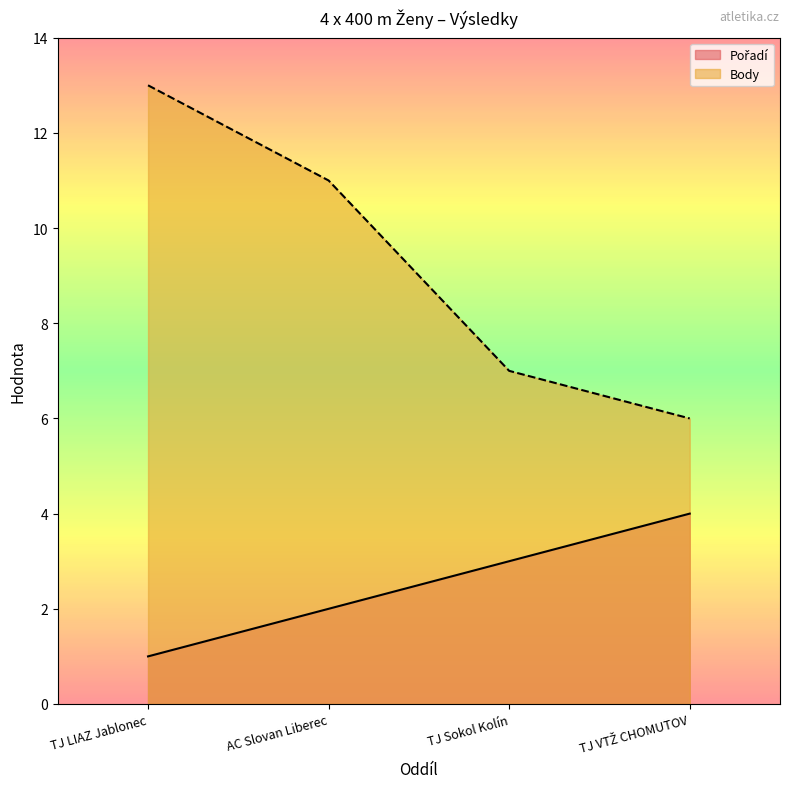

Reading right to left, extract all data points from this chart.

Pořadí: TJ VTŽ CHOMUTOV=4	TJ Sokol Kolín=3	AC Slovan Liberec=2	TJ LIAZ Jablonec=1
Body: TJ VTŽ CHOMUTOV=6	TJ Sokol Kolín=7	AC Slovan Liberec=11	TJ LIAZ Jablonec=13